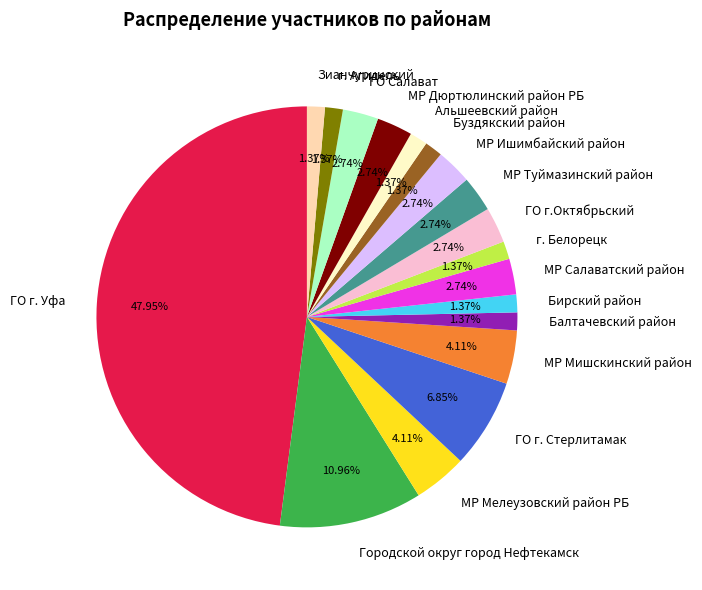

How many slices are in this pie chart?

18